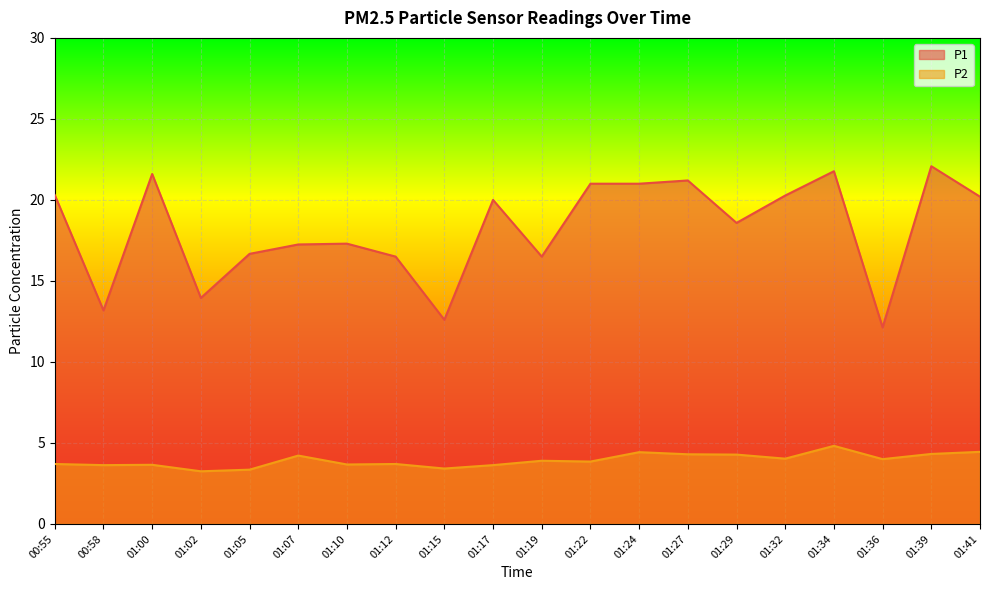

Reading left to right, extract all data points from this chart.

P1: 20.3	13.2	21.6	13.9	16.7	17.2	17.3	16.5	12.6	20.0	16.5	21.0	21.0	21.2	18.6	20.3	21.8	12.1	22.1	20.2
P2: 3.7	3.6	3.6	3.2	3.4	4.2	3.7	3.7	3.4	3.6	3.9	3.9	4.4	4.3	4.3	4.0	4.8	4.0	4.3	4.5